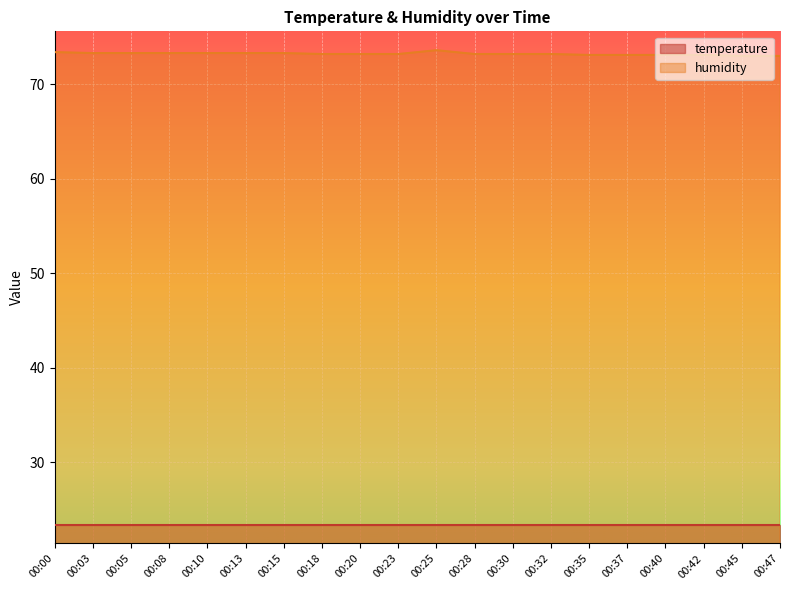

Reading left to right, extract all data points from this chart.

73.4	73.3	73.3	73.3	73.3	73.3	73.3	73.2	73.2	73.2	73.6	73.2	73.2	73.2	73.1	73.1	73.1	73.1	73.0	73.0